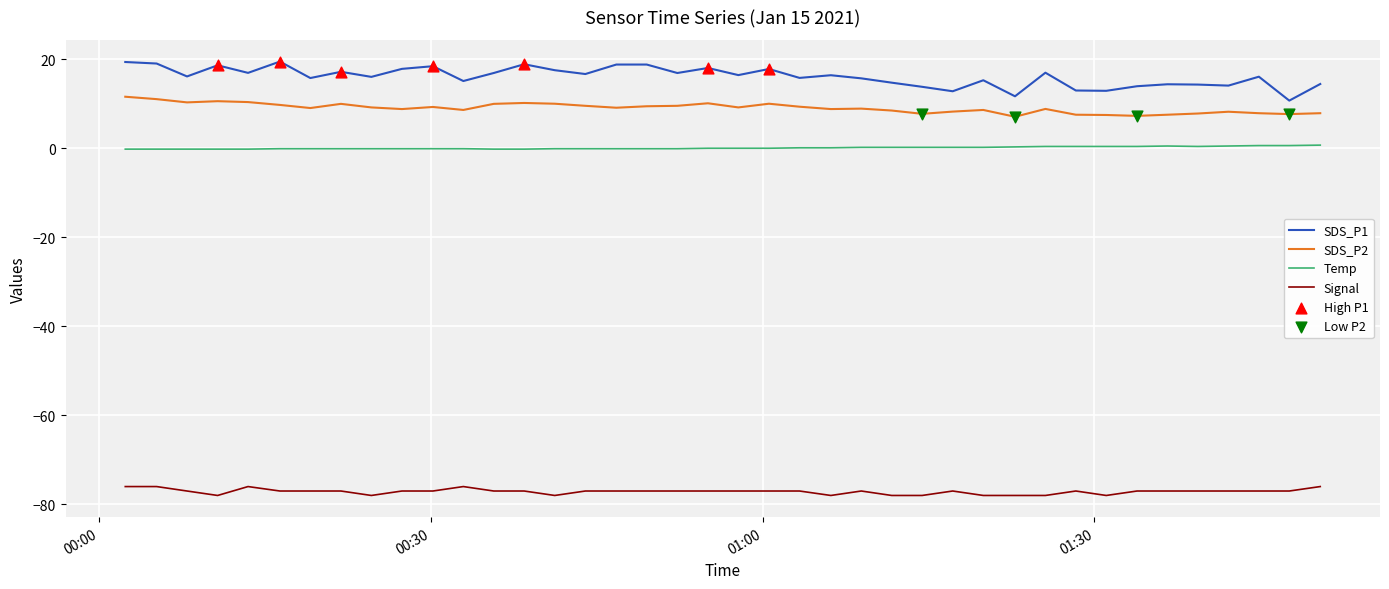

Which series has the largest total across all categories?

SDS_P1